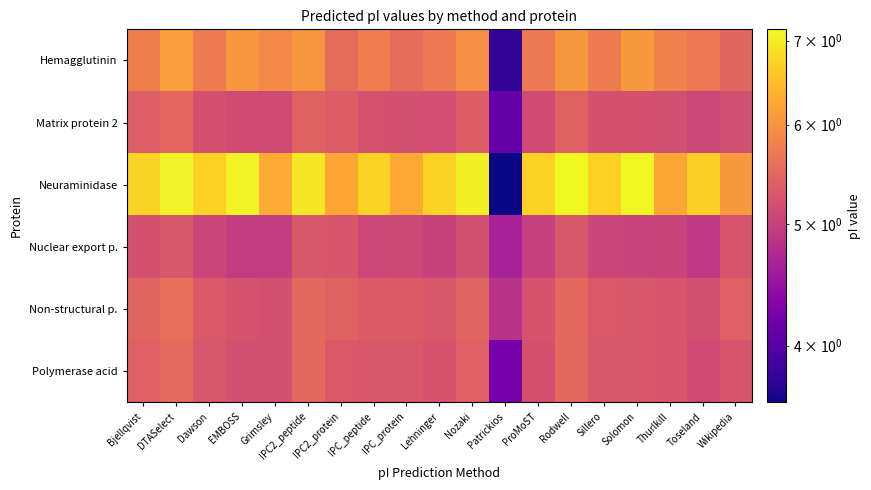

Between Nozaki and Grimsley, which is larger?

Nozaki